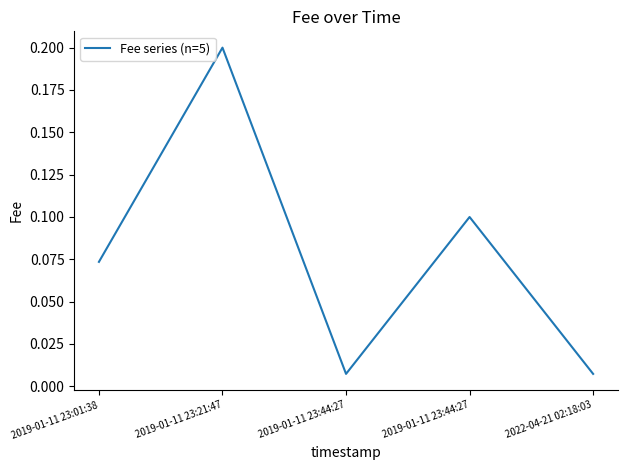

At which category does the data reach its first local peak?

2019-01-11 23:21:47